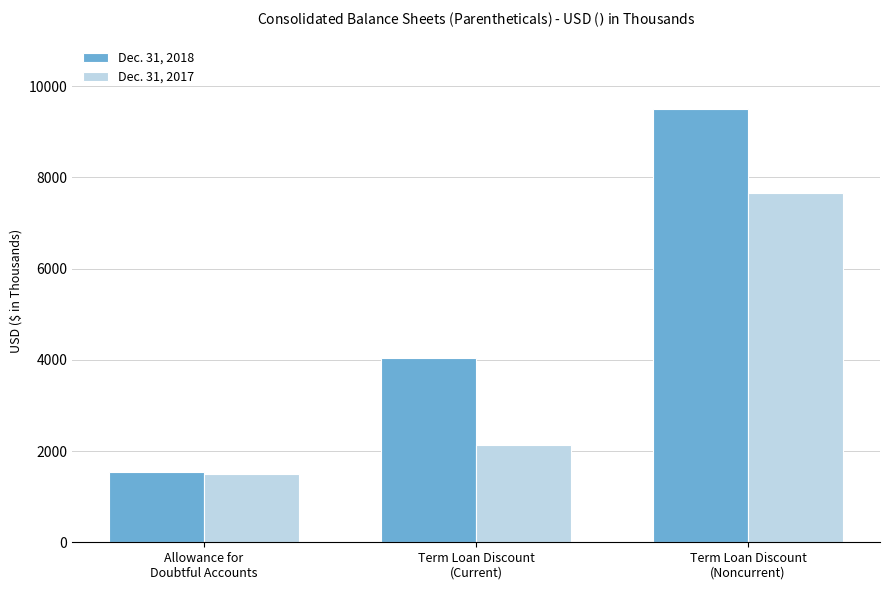

How many bars are there in each group?

2